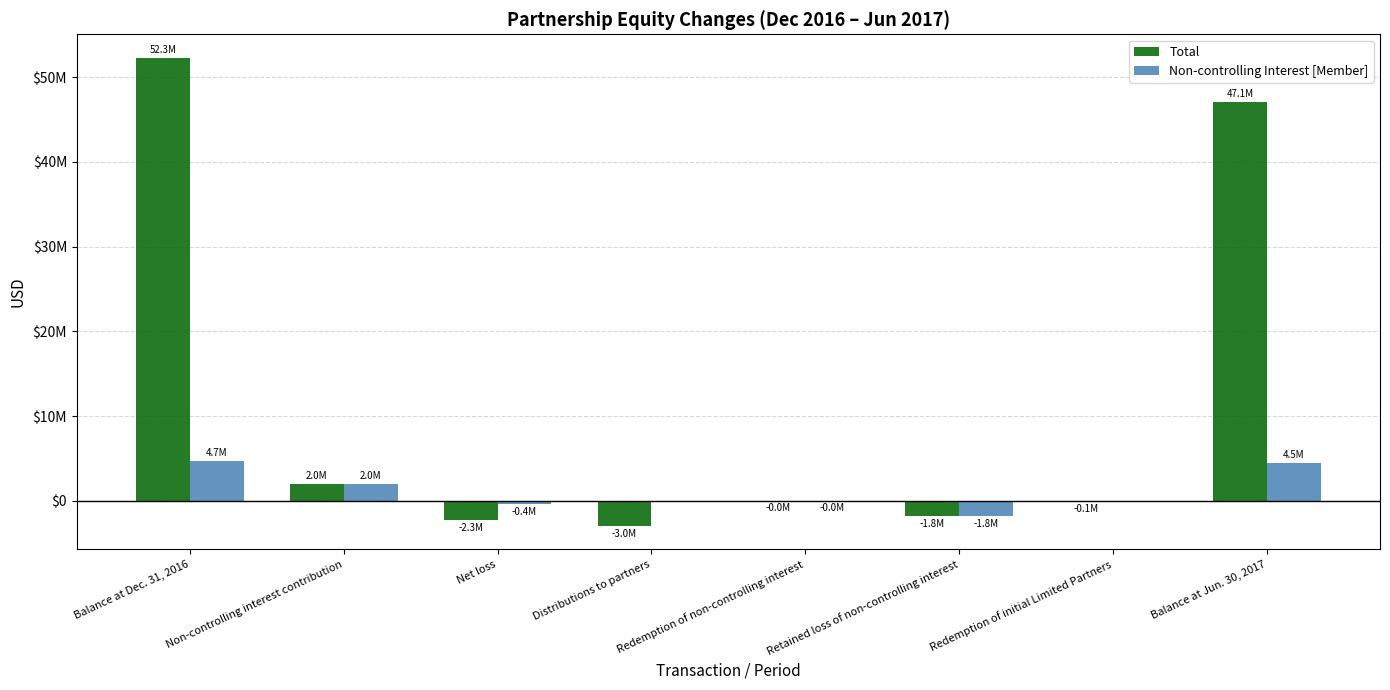

What is the sum of all Non-controlling Interest [Member] values?

8909584